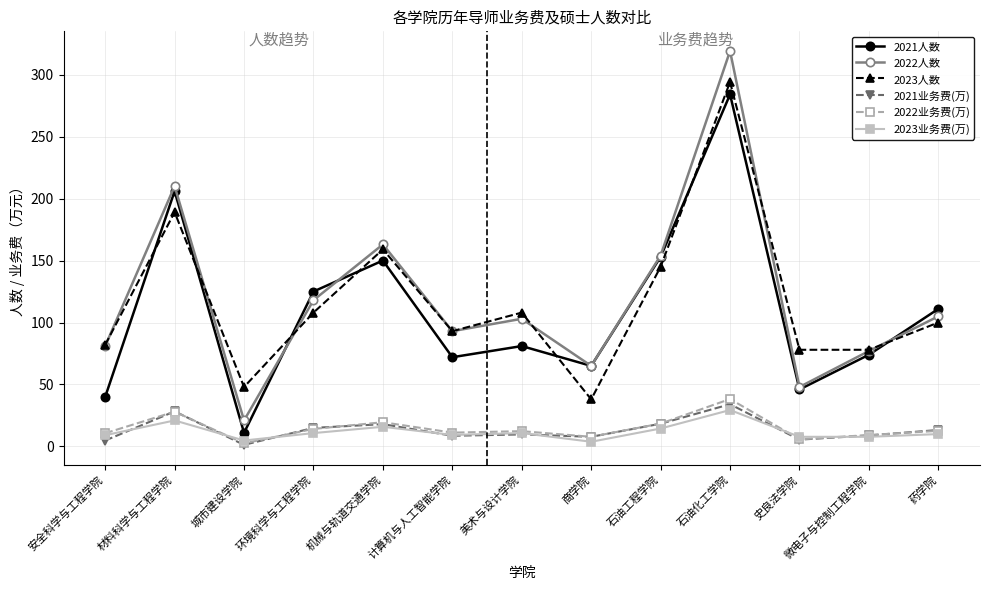

Is the value of 2021人数 at 安全科学与工程学院 greater than the value of 2021业务费(万) at 药学院?

Yes